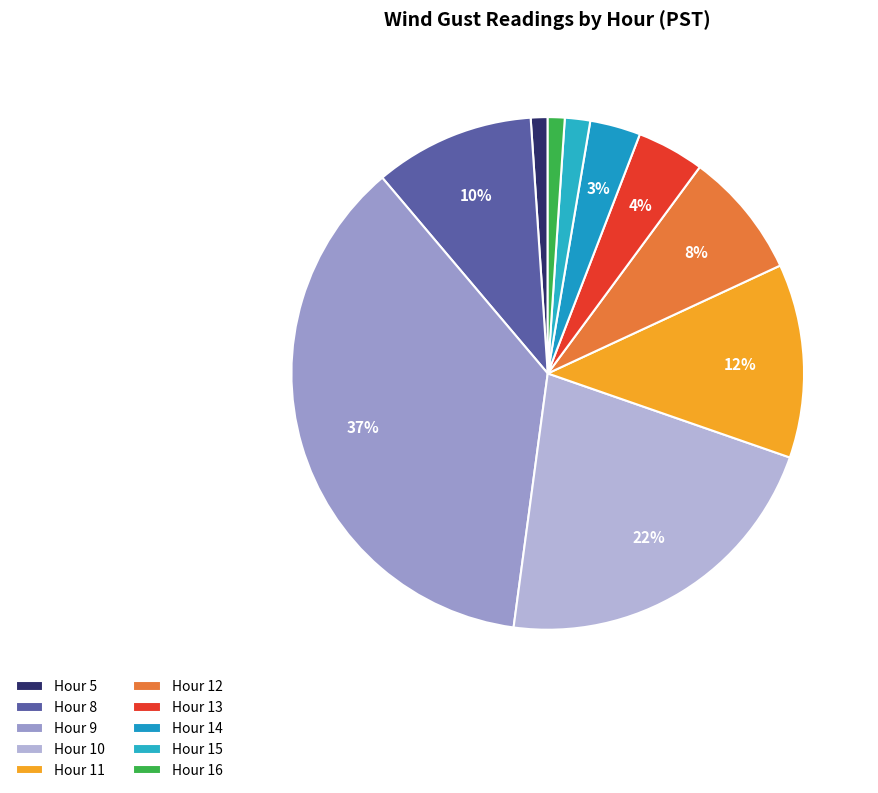

Rank the categories by value from lowest to highest.

Hour 5, Hour 16, Hour 15, Hour 14, Hour 13, Hour 12, Hour 8, Hour 11, Hour 10, Hour 9